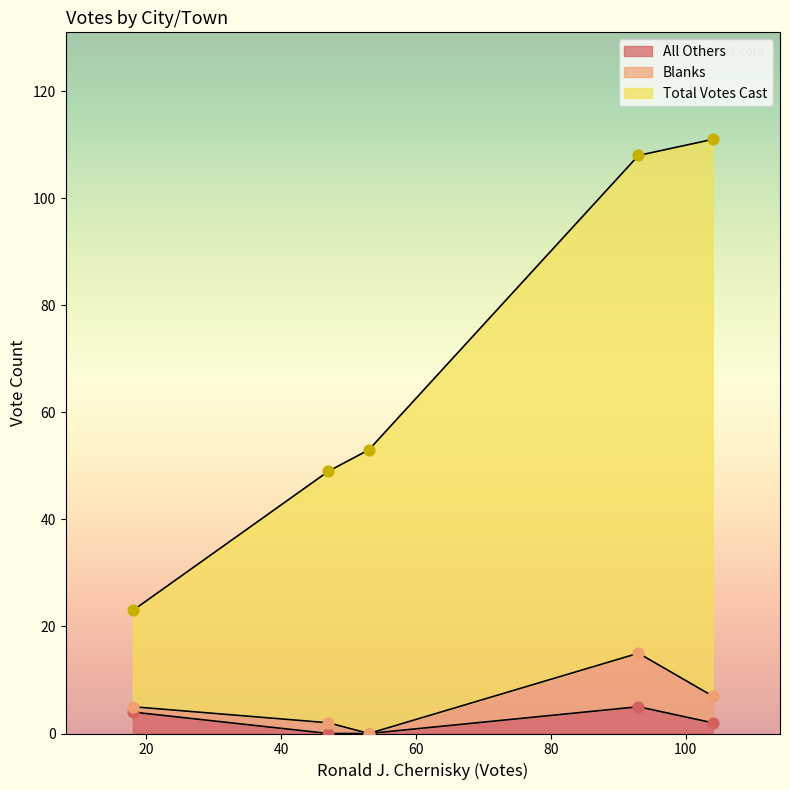

Which series has the largest total across all categories?

Total Votes Cast